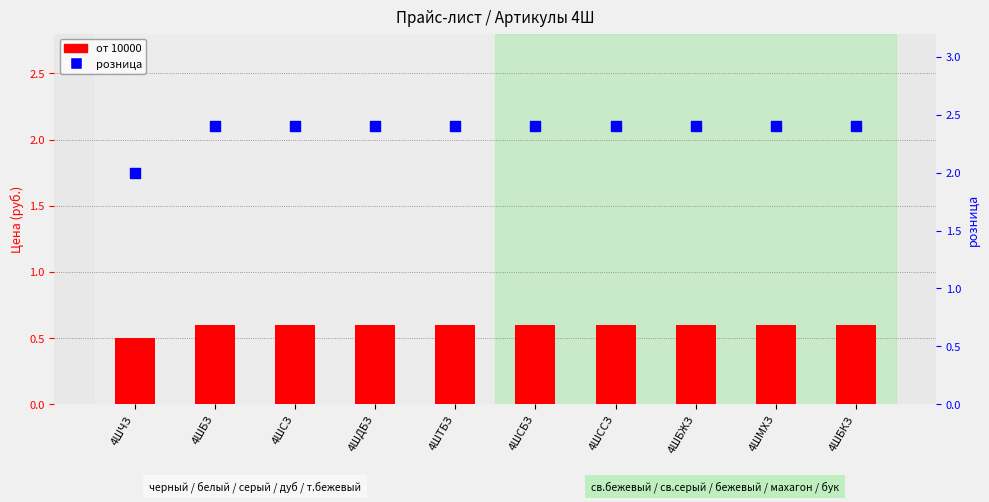

At which category is the sum across all series the highest?

4ШБЗ